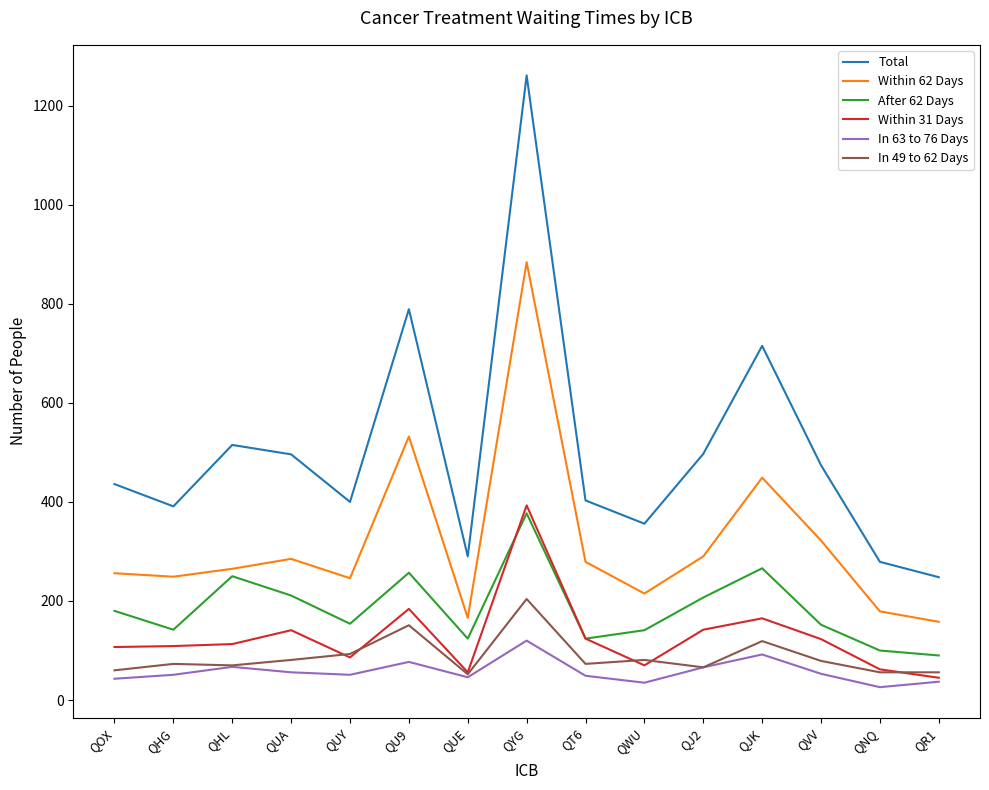

Which series has the largest total across all categories?

Total